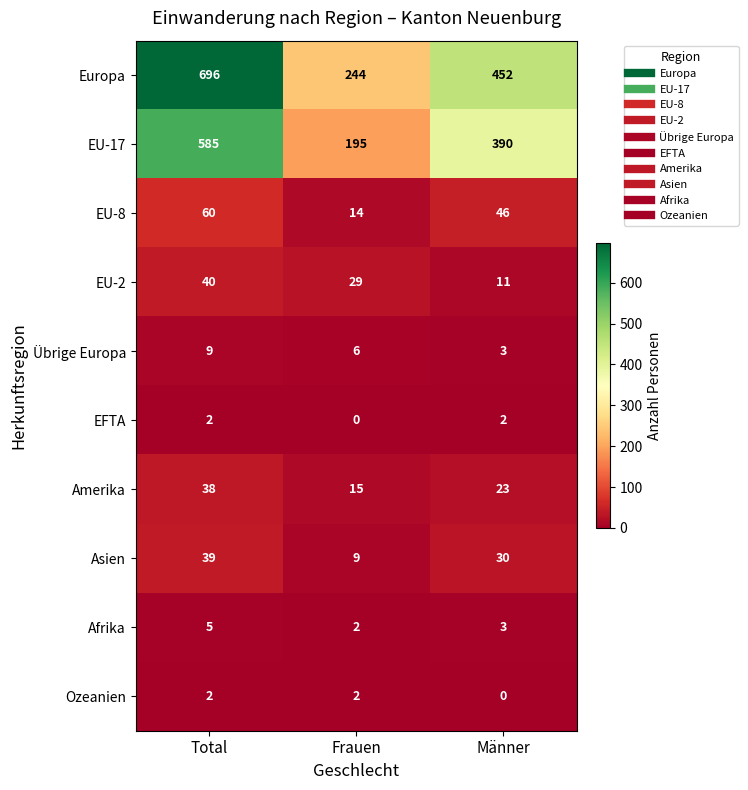

How many categories are shown in the chart?

3